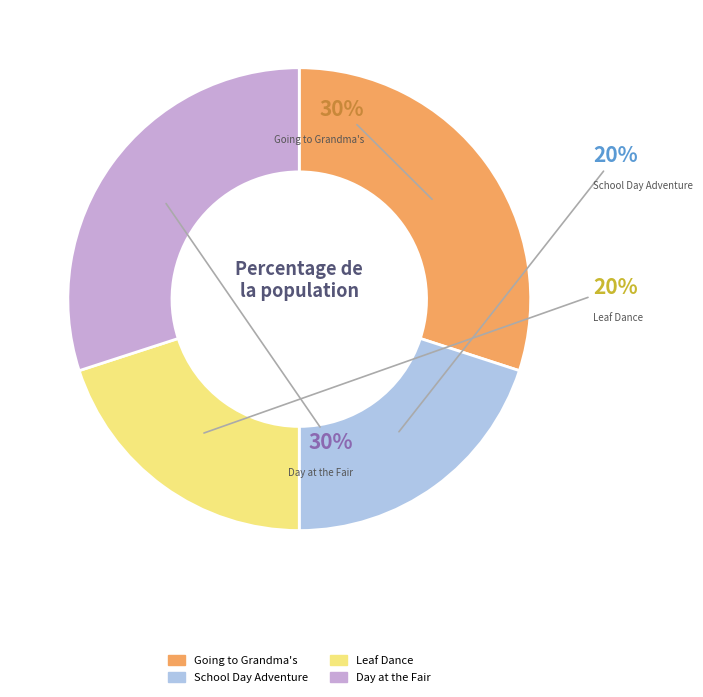

Is it true that School Day Adventure is 29% of the pie?

False